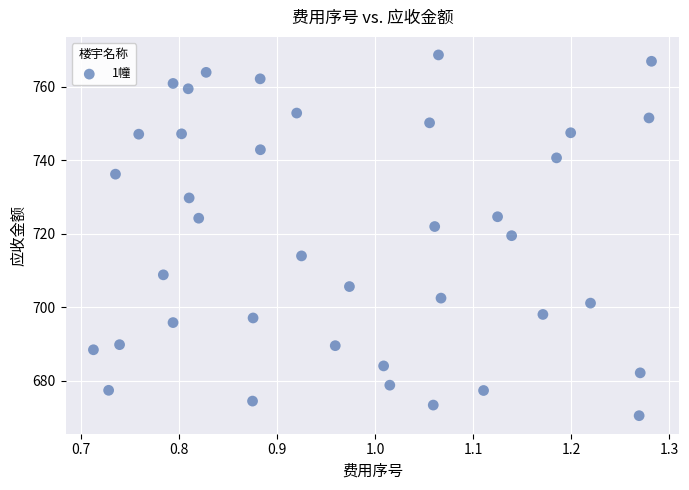

What is the range of X values (max minus min)?

0.6